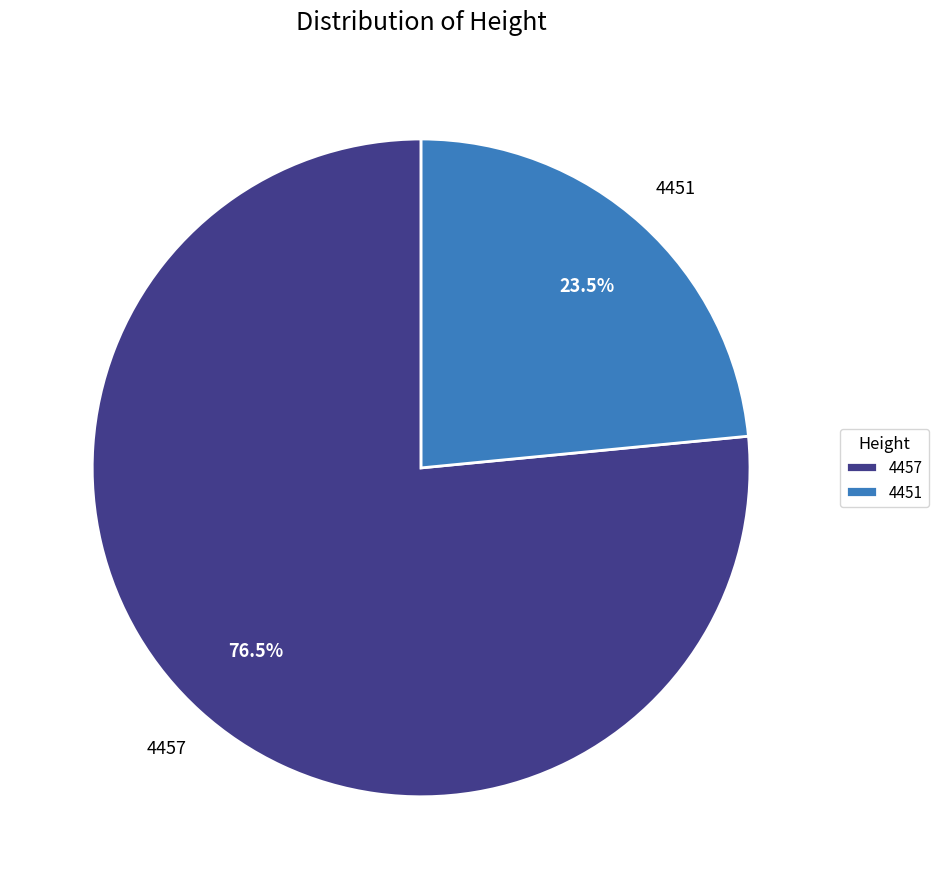

Is it true that 4451 is 38% of the pie?

False